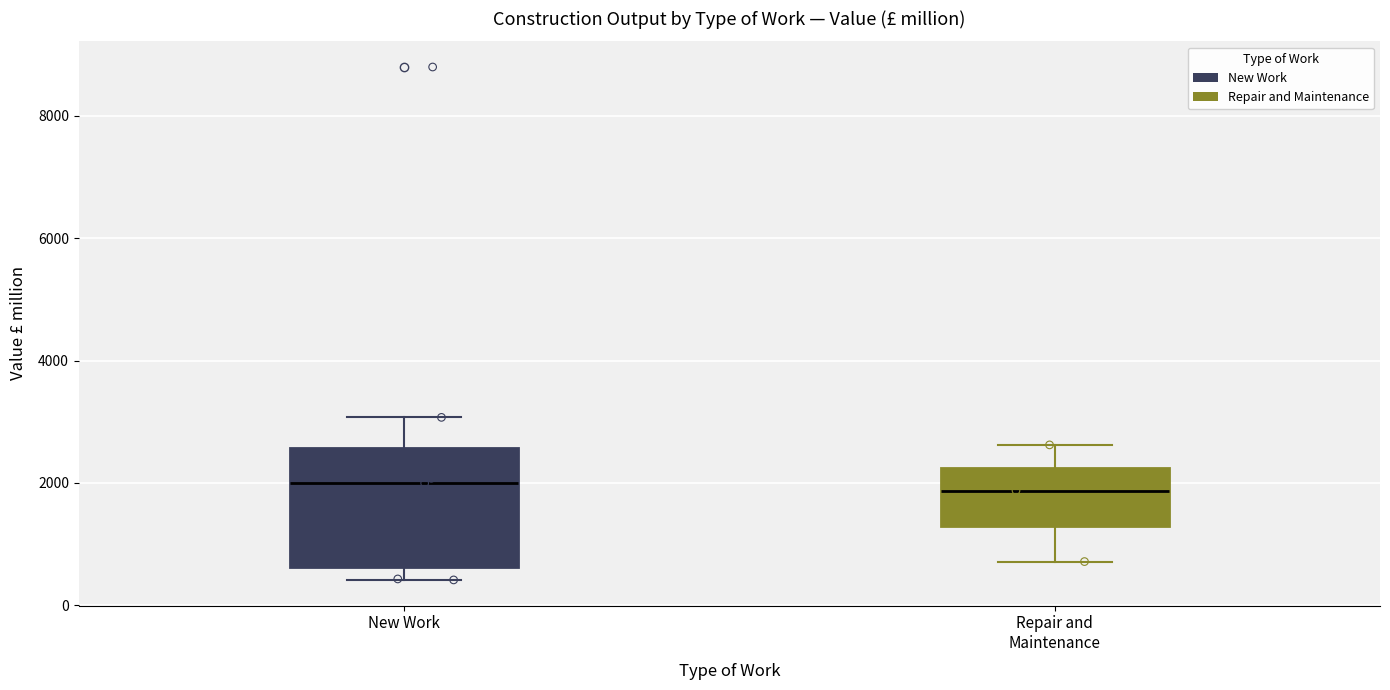

Reading left to right, transcribe this box plot: for each box, give where its median line is, the range the box spans, and where its two whiskers end, as read against the y-axis. The values are not printed on the chart, so give them approximately, as read against the axis.

New Work: median 2000, box 600 to 2600, whiskers 400 to 3000
Repair and Maintenance: median 1800, box 1200 to 2200, whiskers 800 to 2600